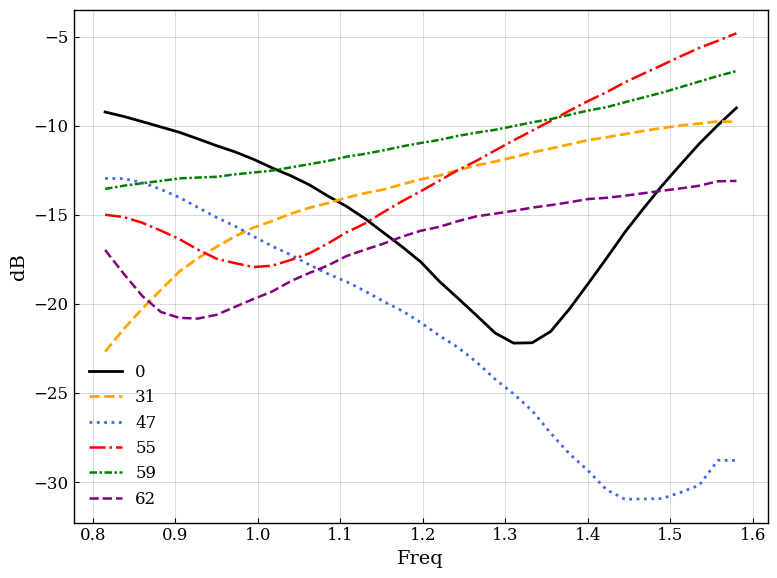

Which series has the widest spread of values?

47